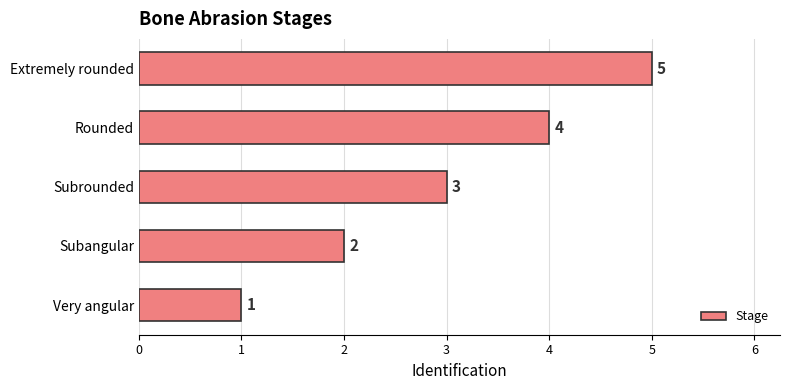

What is the maximum value shown in the chart?

5